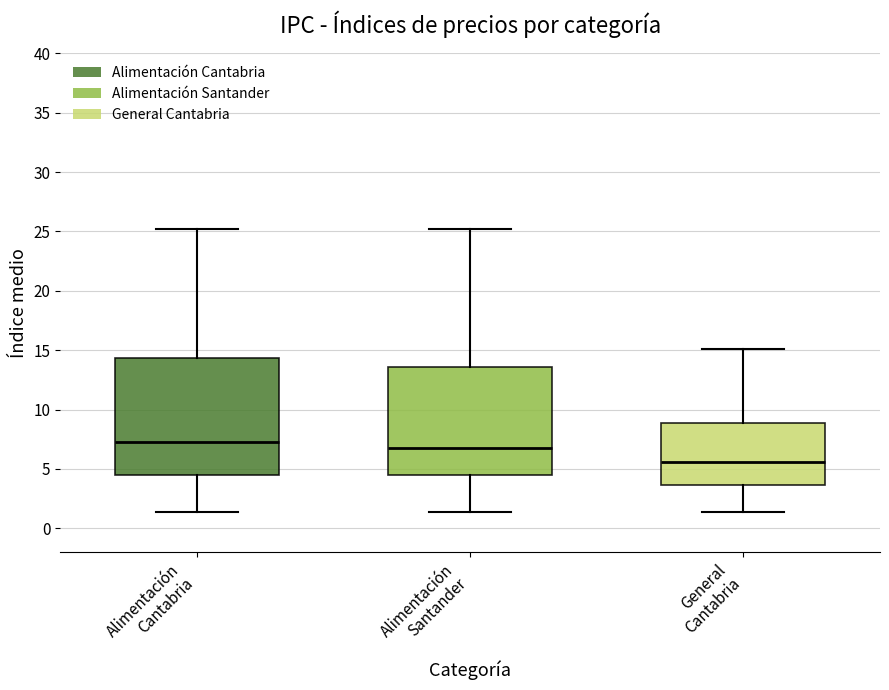

Reading left to right, read every box against the y-axis: the position of its median line, the range the box covers, and the ends of its whiskers. The values are not printed on the chart, so give them approximately, as read against the axis.

Alimentación Cantabria: median 7.5, box 4.5 to 14.5, whiskers 1.5 to 25.0
Alimentación Santander: median 7.0, box 4.5 to 13.5, whiskers 1.5 to 25.0
General Cantabria: median 5.5, box 3.5 to 9.0, whiskers 1.5 to 15.0